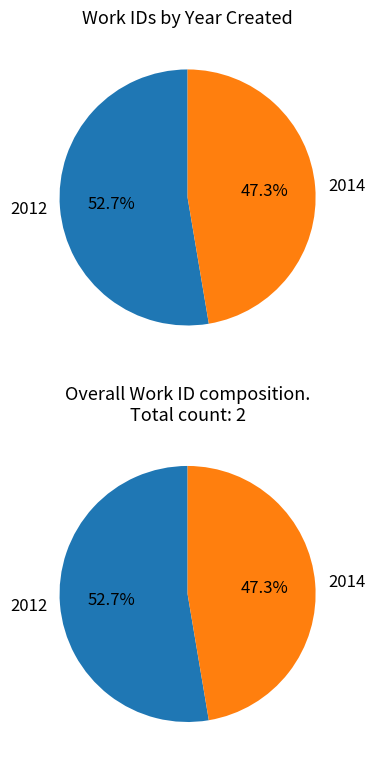

To the nearest percent, what is the average slice percentage?

50%